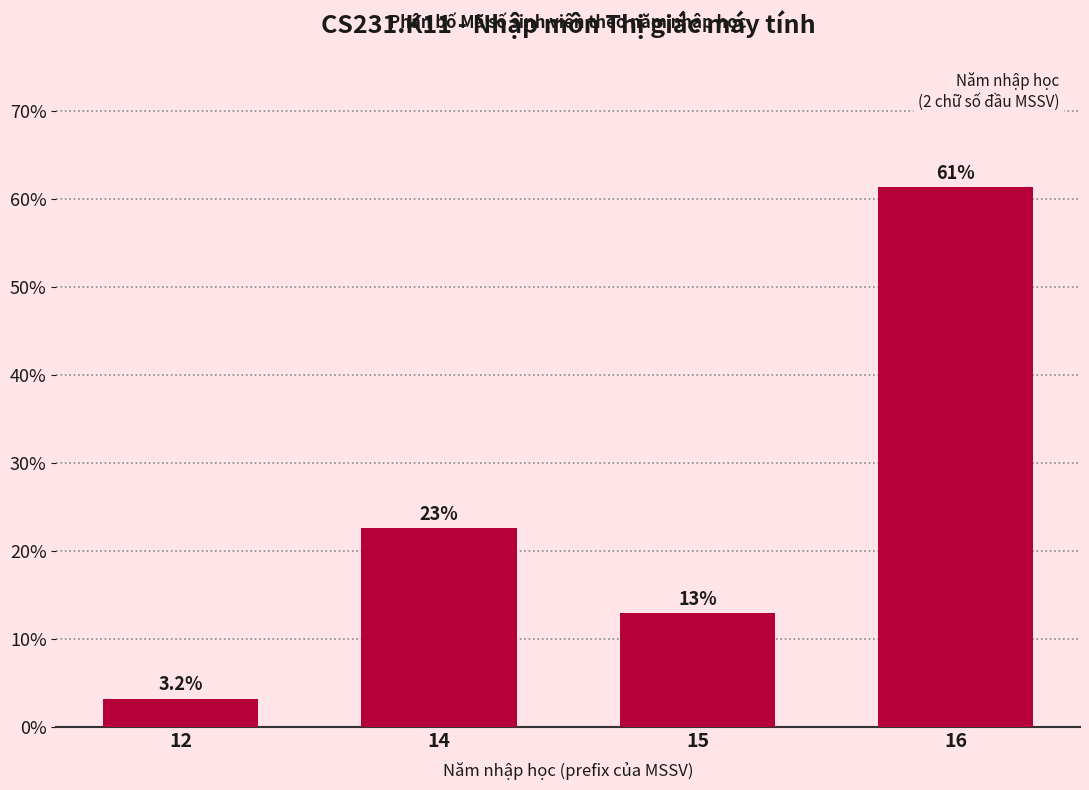

Reading right to left, extract all data points from this chart.

16=61.3	15=12.9	14=22.6	12=3.2